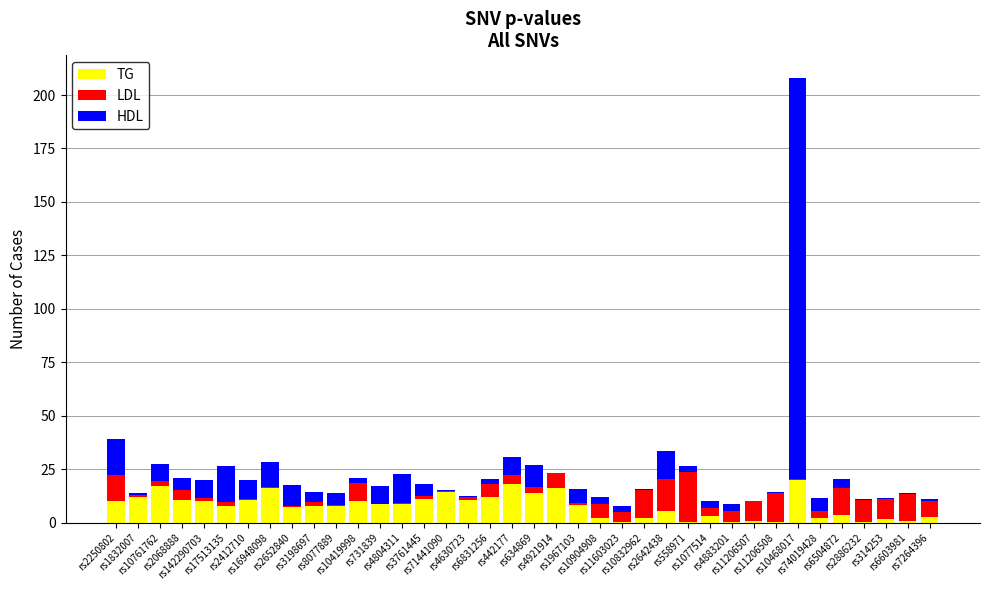

What is the maximum value for TG?

20.1